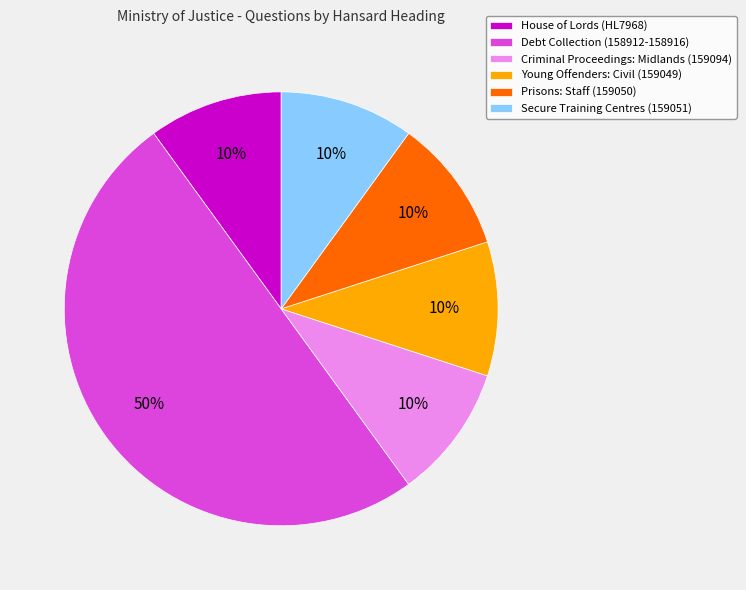

What percentage is the House of Lords (HL7968) slice, to the nearest percent?

10%